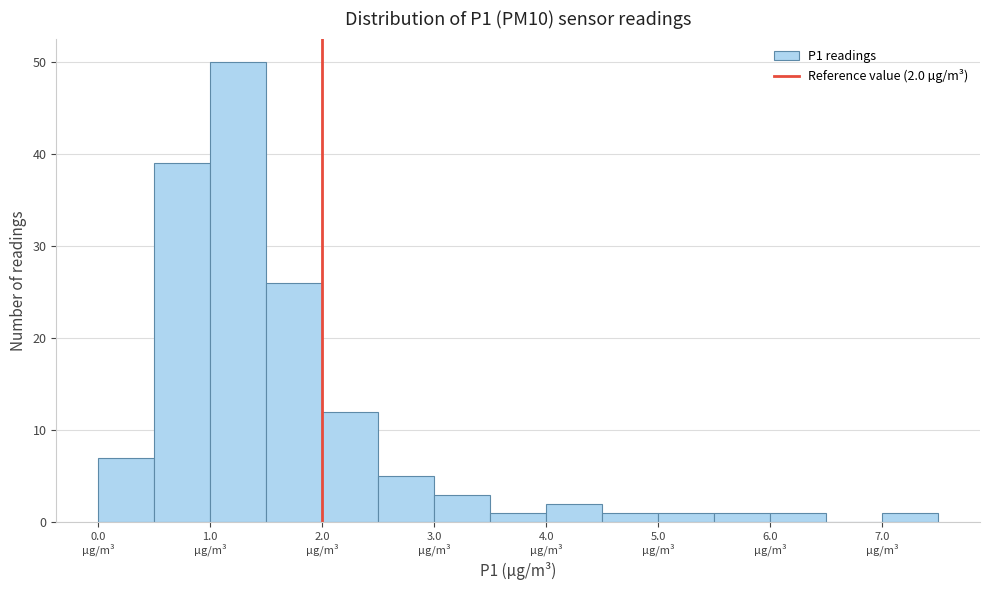

Which range on the x-axis has the tallest bar?

1.0 to 1.5